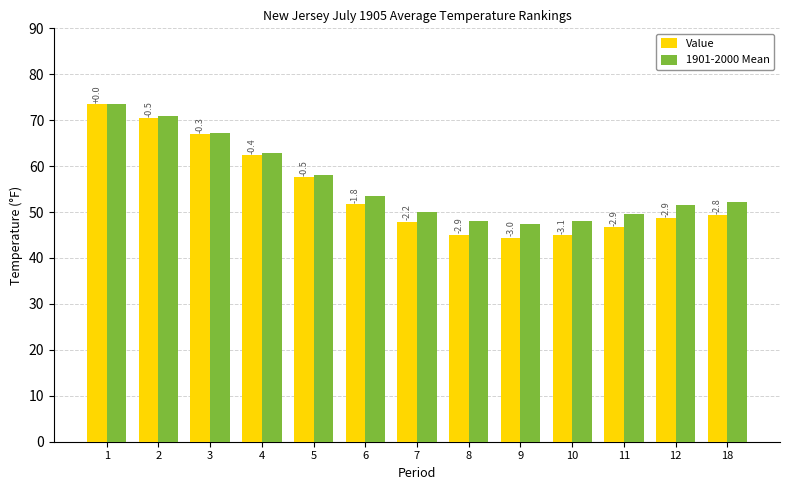

What is the difference between the Value values at 18 and 5?

8.3